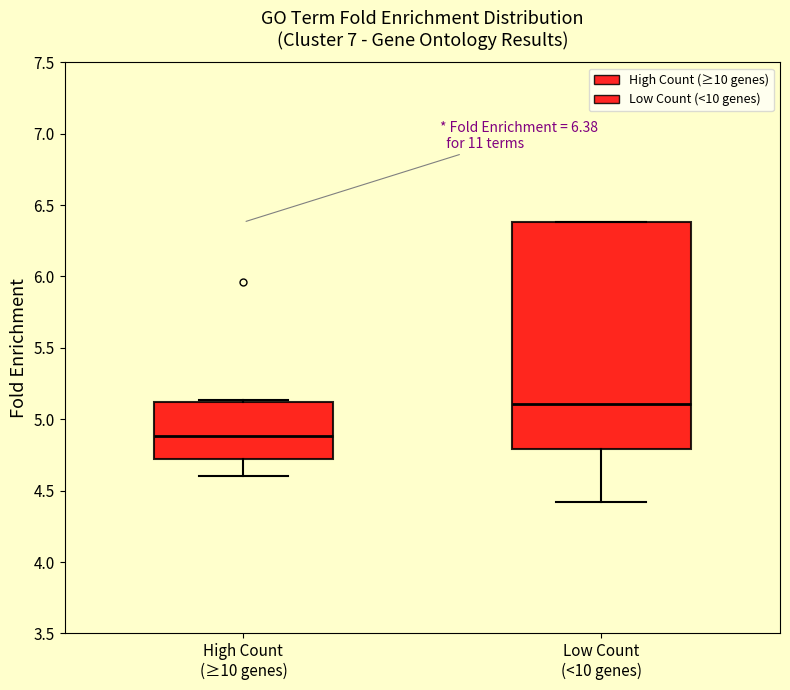

Which box has the lowest median line?

High Count (≥10 genes)